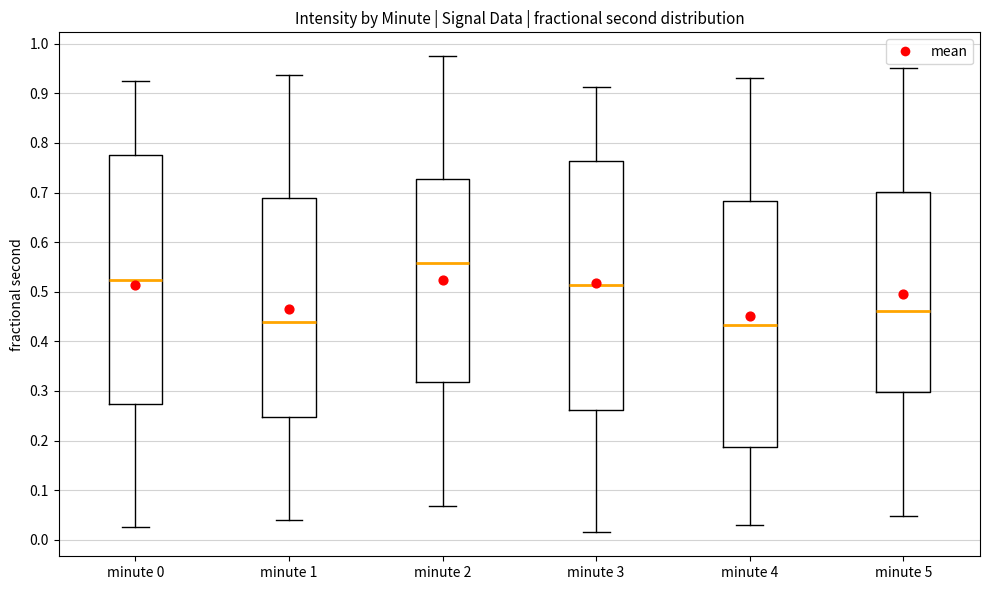

Where does the upper whisker of the box for minute 4 end on the y-axis? The values are not printed on the chart, so give them approximately, as read against the axis.

0.93